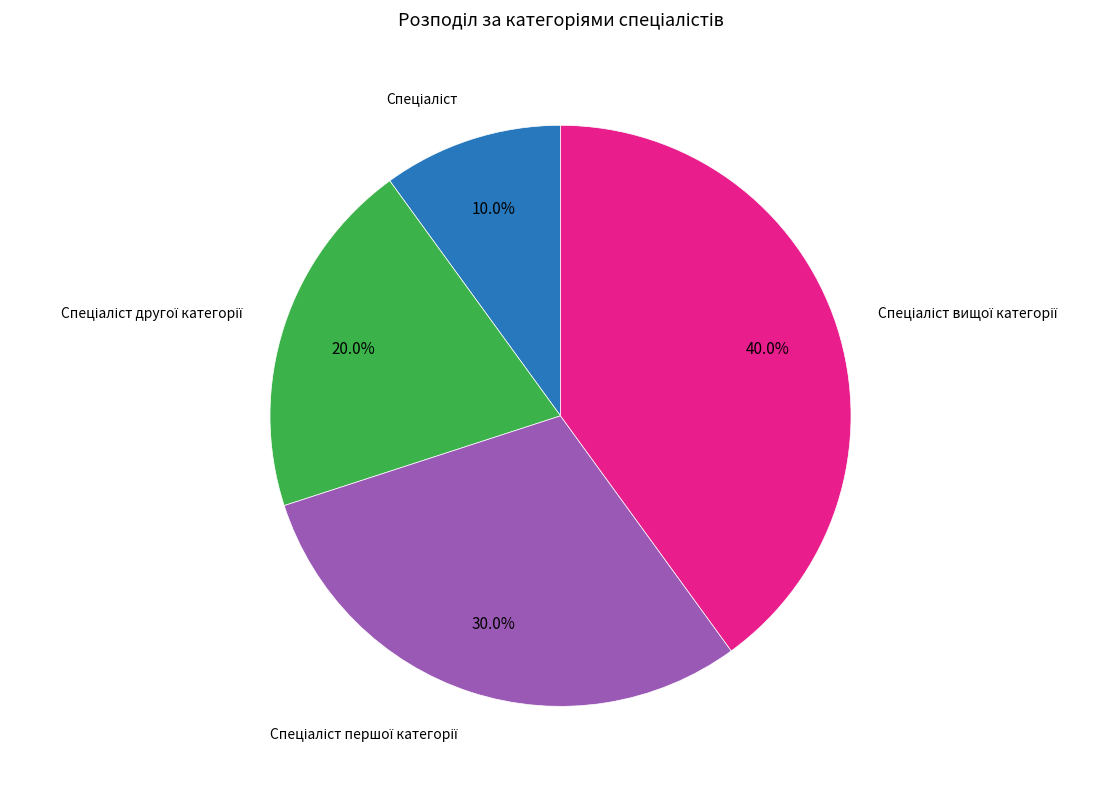

Does any single category account for the majority?

No